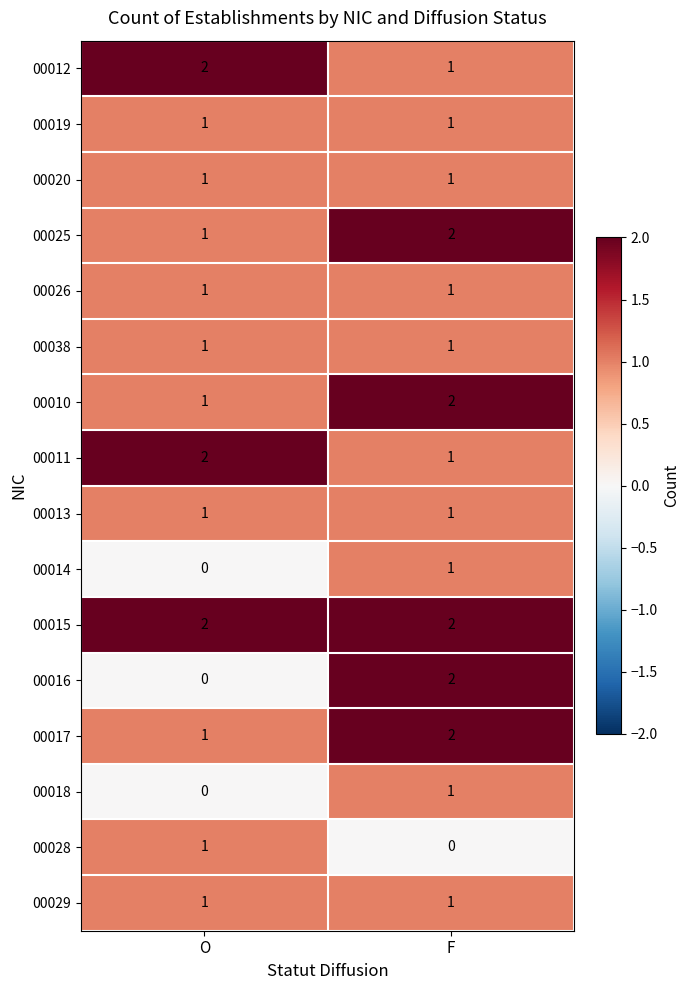

Which series changed the most between O and F?

00016